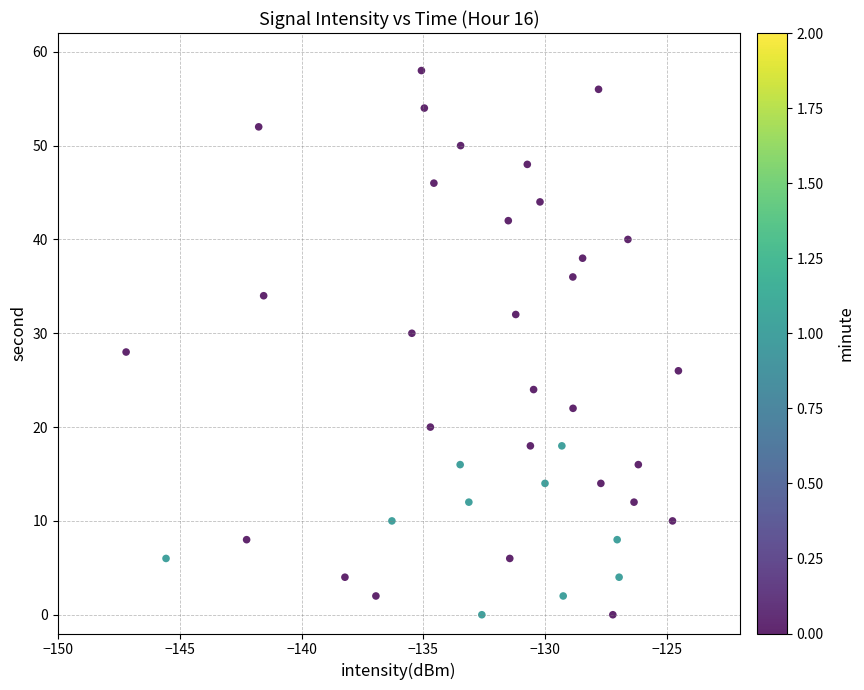

What is the range of Y values (max minus min)?

58